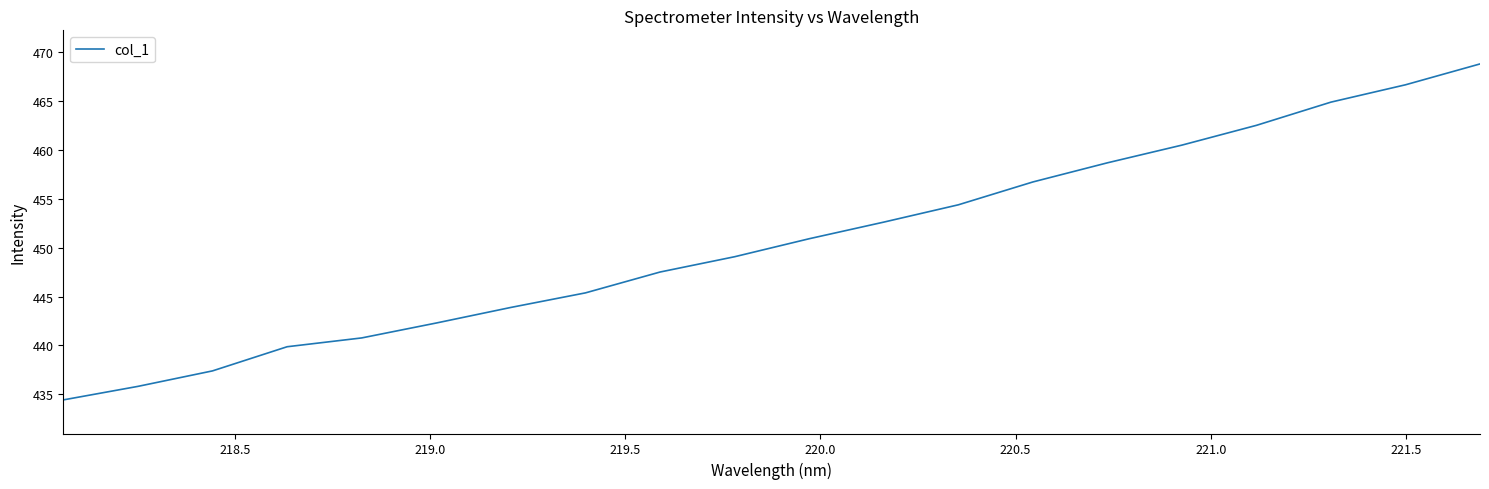

What is the greatest value displayed?

468.8